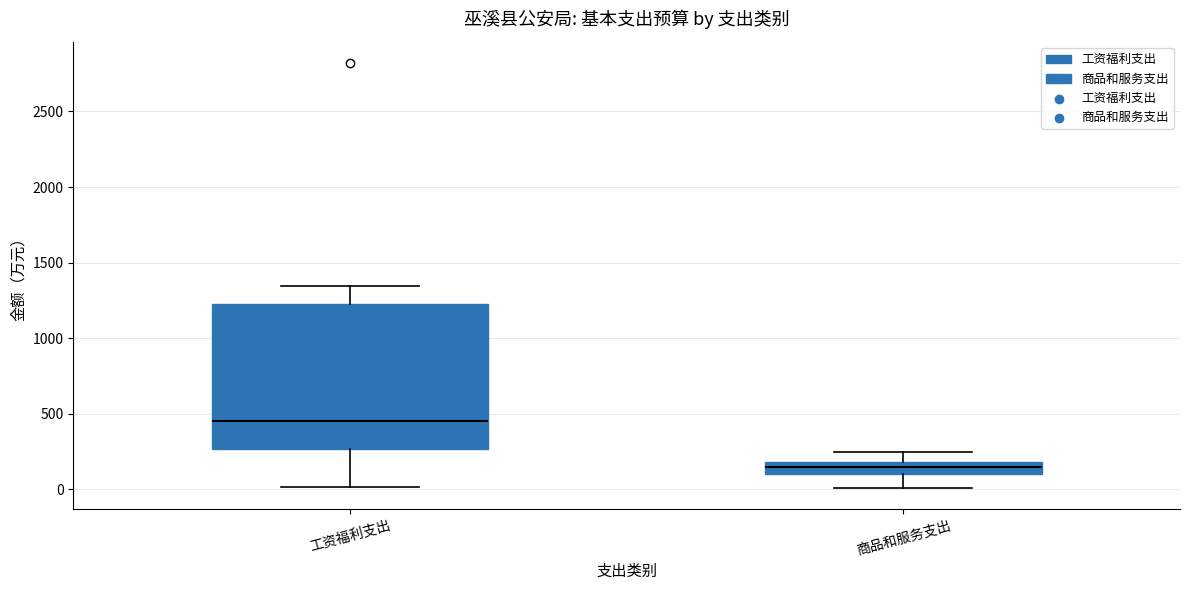

Reading left to right, read every box against the y-axis: the position of its median line, the range the box covers, and the ends of its whiskers. The values are not printed on the chart, so give them approximately, as read against the axis.

工资福利支出: median 450, box 250 to 1200, whiskers 0 to 1350
商品和服务支出: median 150, box 100 to 200, whiskers 0 to 250